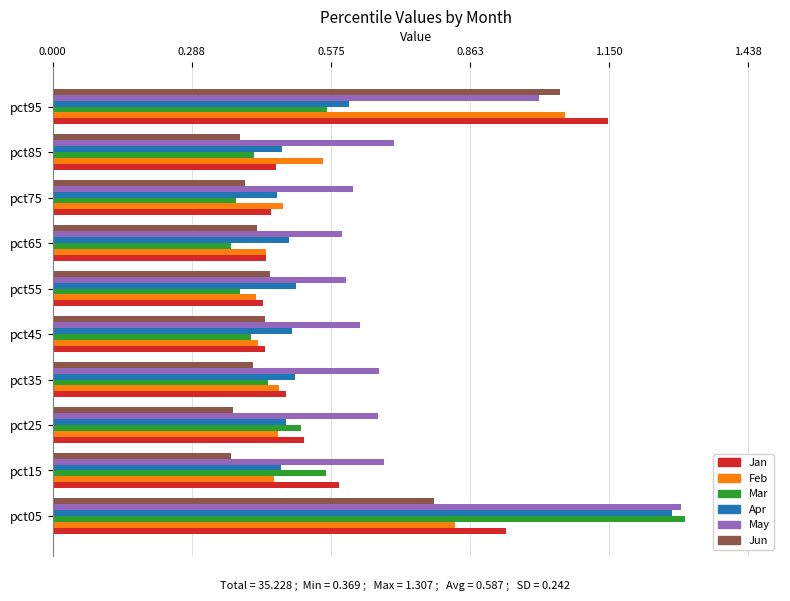

At which category is the sum across all series the highest?

pct05